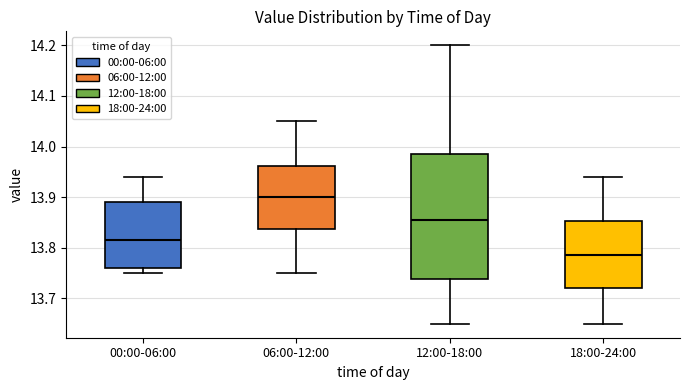

Comparing the boxes themselves (not the whiskers), which one is the tallest?

12:00-18:00